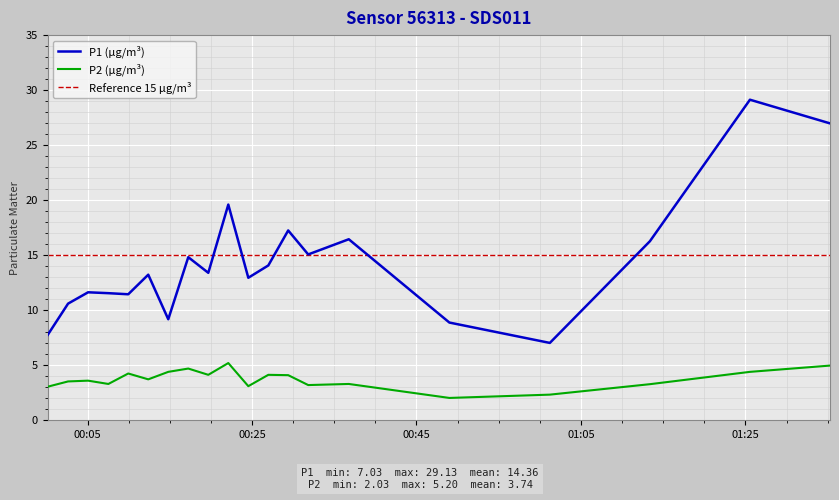

How many data points in P2 are less than 3?

2